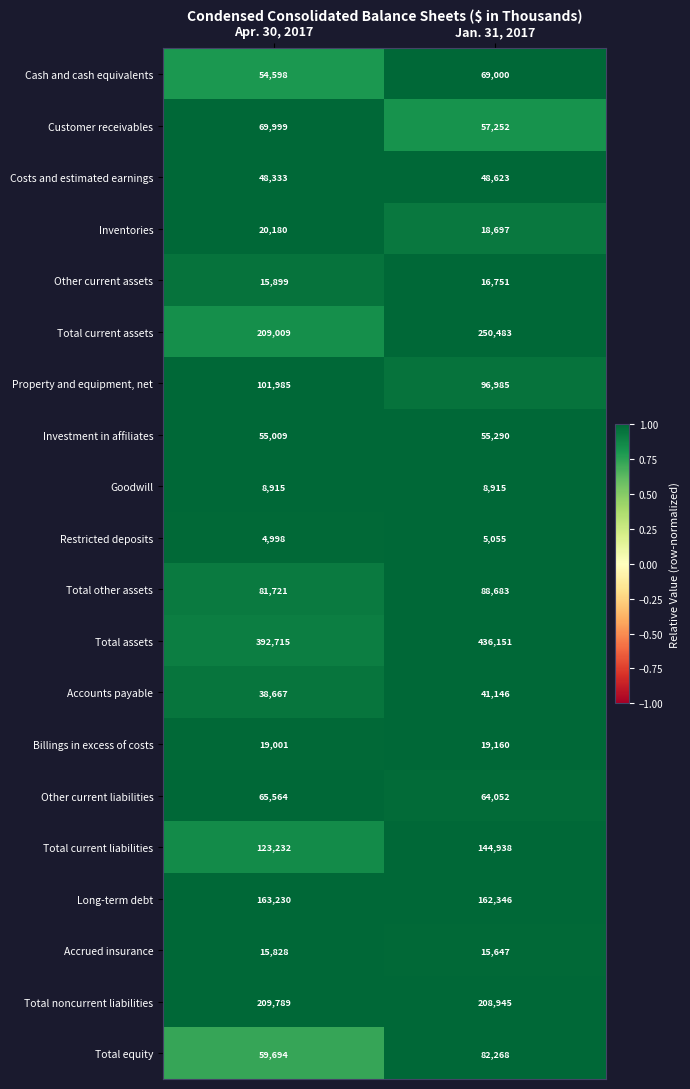

The Billings in excess of costs series shows 19001 at Apr. 30, 2017. True or false?

True